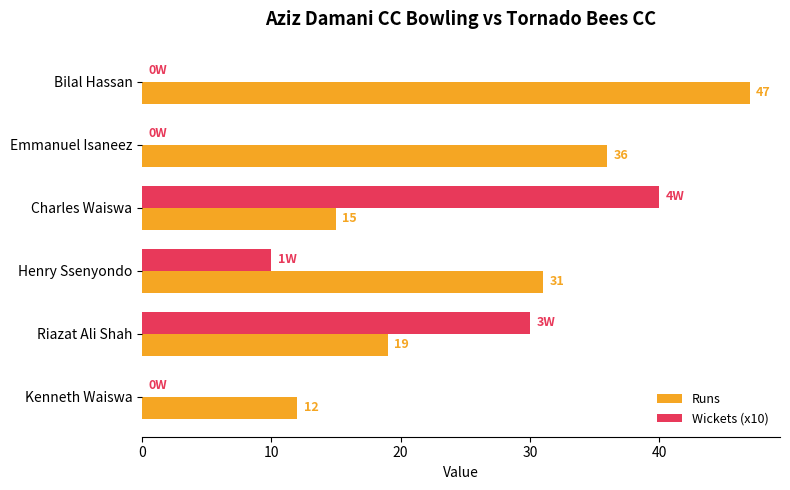

At which category is the sum across all series the highest?

Charles Waiswa